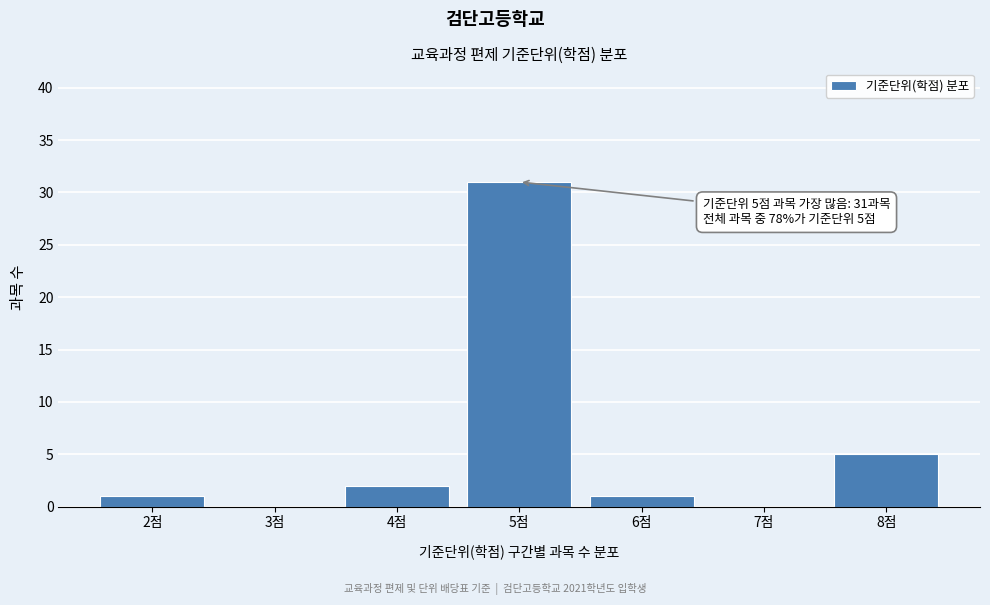

Reading left to right, what are all the values shown in this chart?

2점=1	3점=0	4점=2	5점=31	6점=1	7점=0	8점=5